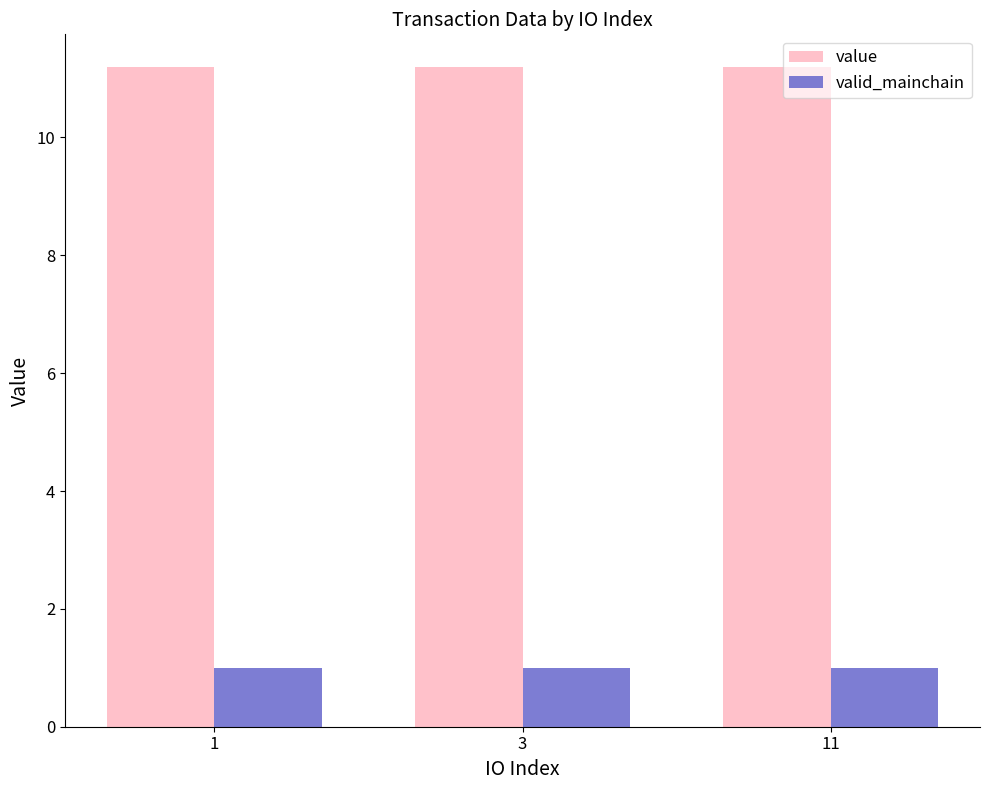

Are the bars grouped side by side (vs. stacked)?

Yes